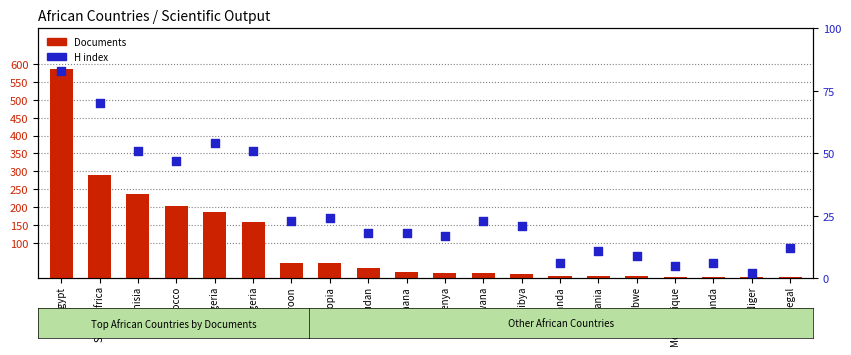

Is the value of Documents at Tunisia greater than the value of H index at Zimbabwe?

Yes